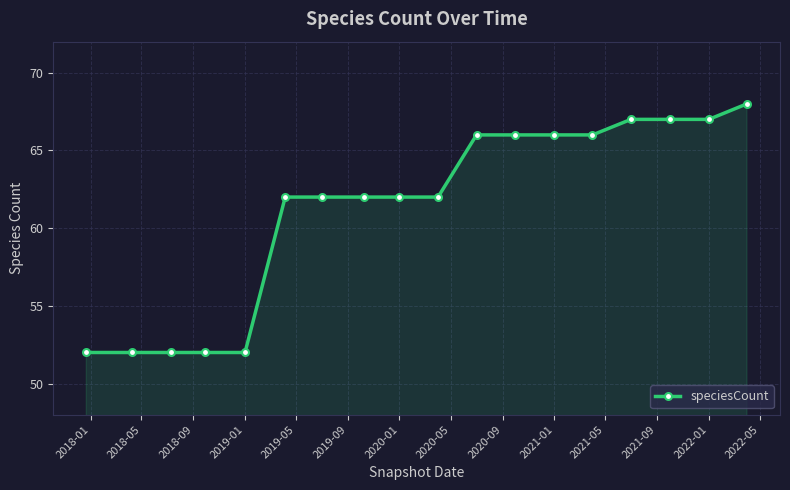

What is the minimum value shown in the chart?

52